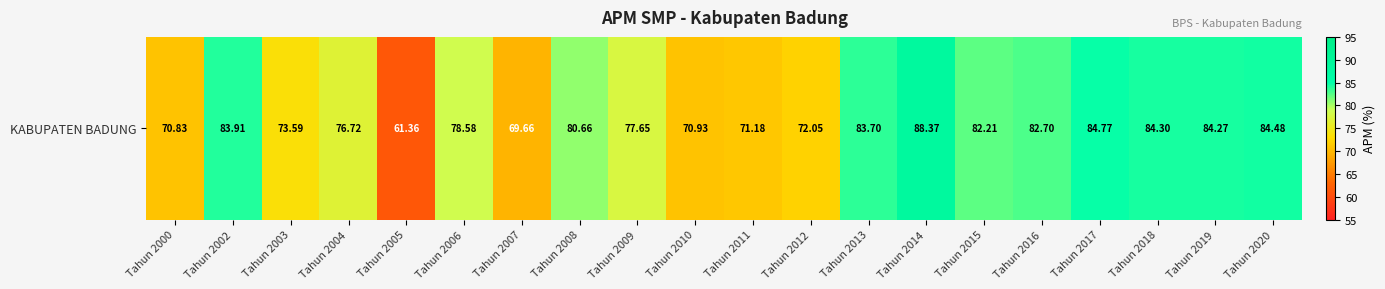

Reading left to right, extract all data points from this chart.

Tahun 2000=70.8	Tahun 2002=83.9	Tahun 2003=73.6	Tahun 2004=76.7	Tahun 2005=61.4	Tahun 2006=78.6	Tahun 2007=69.7	Tahun 2008=80.7	Tahun 2009=77.7	Tahun 2010=70.9	Tahun 2011=71.2	Tahun 2012=72.0	Tahun 2013=83.7	Tahun 2014=88.4	Tahun 2015=82.2	Tahun 2016=82.7	Tahun 2017=84.8	Tahun 2018=84.3	Tahun 2019=84.3	Tahun 2020=84.5